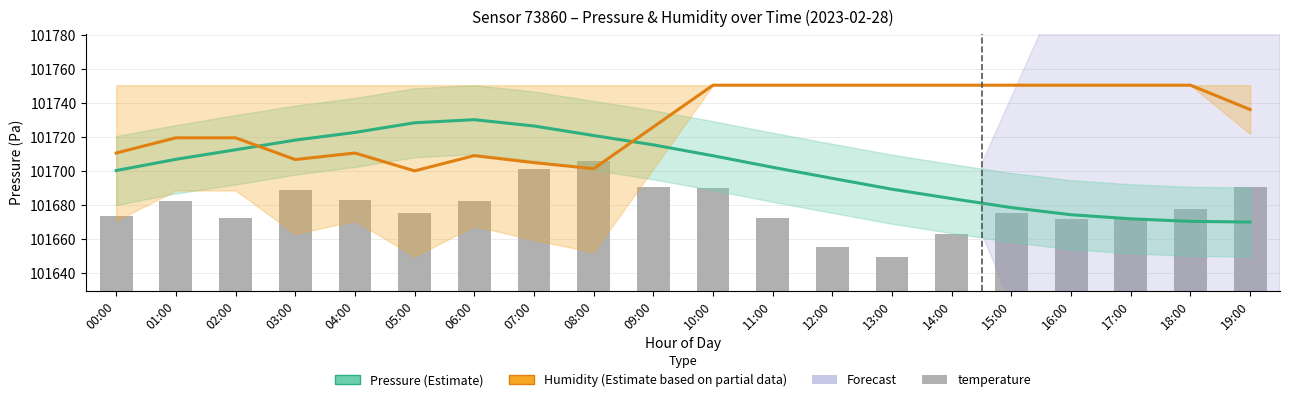

Between 18:00 and 14:00, which is larger?

14:00